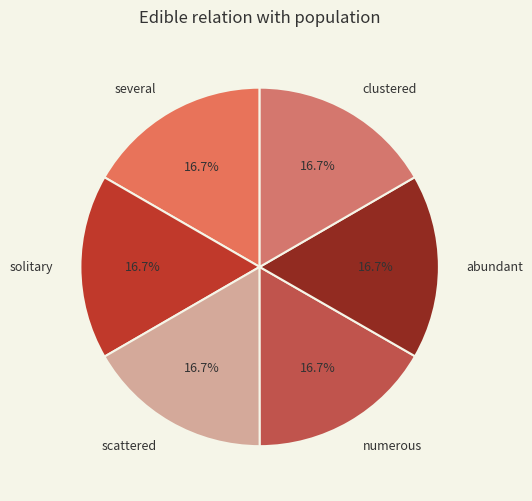

Is there a majority slice in this chart?

No